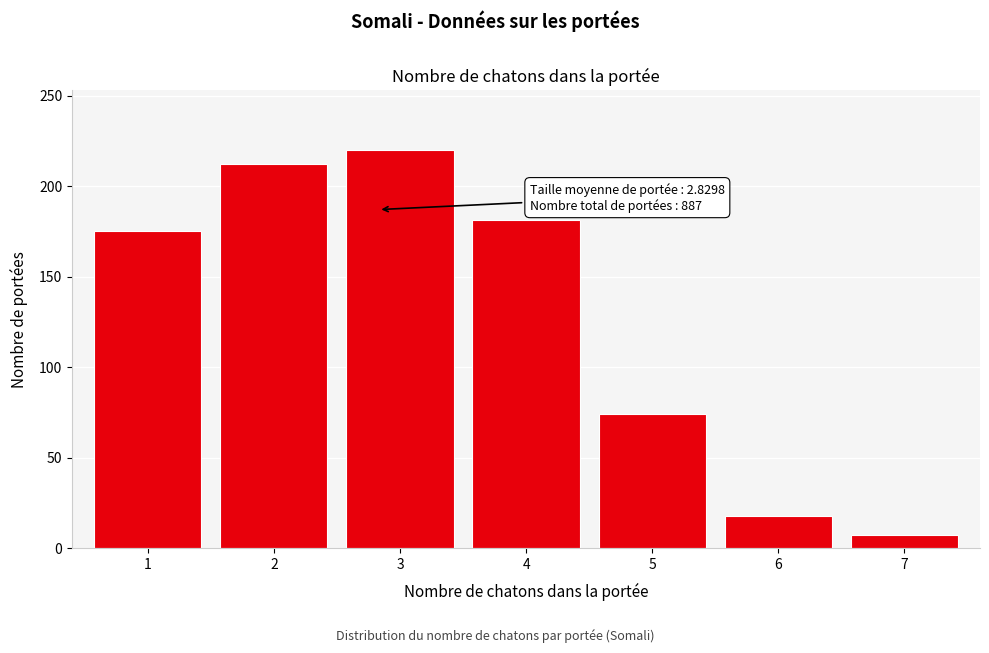

Reading right to left, what are all the values shown in this chart?

7=7	6=18	5=74	4=181	3=220	2=212	1=175